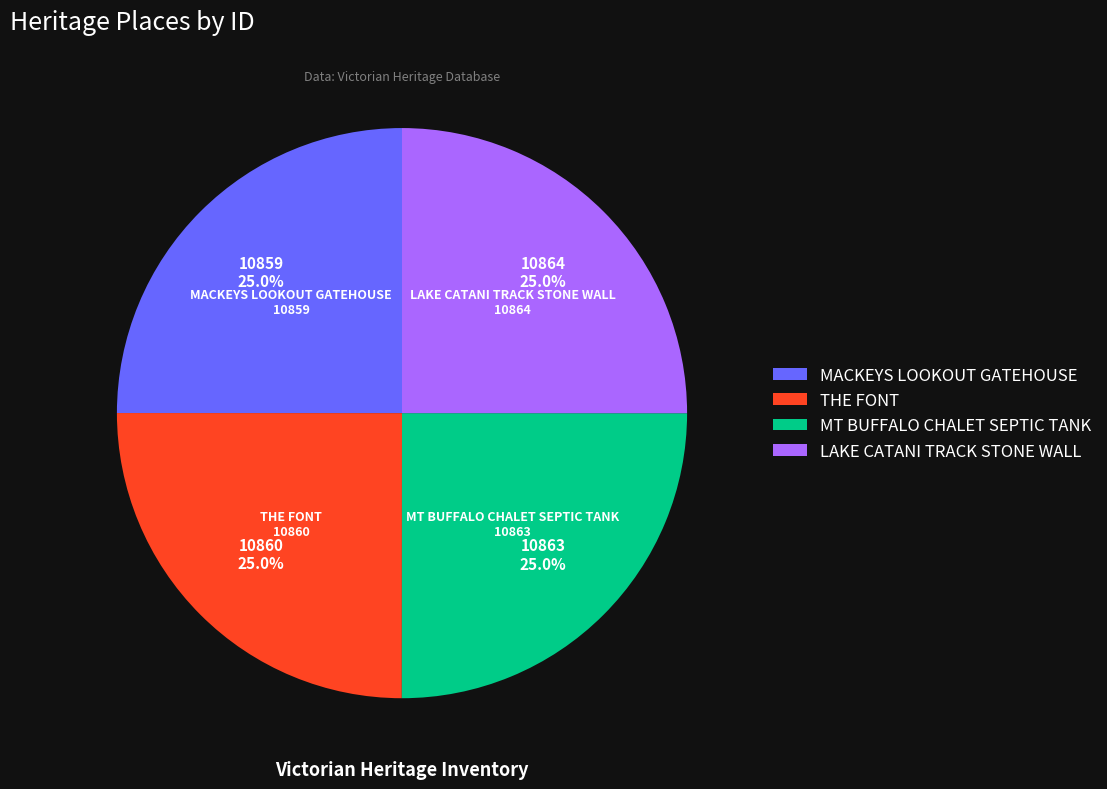

Does any single category account for the majority?

No